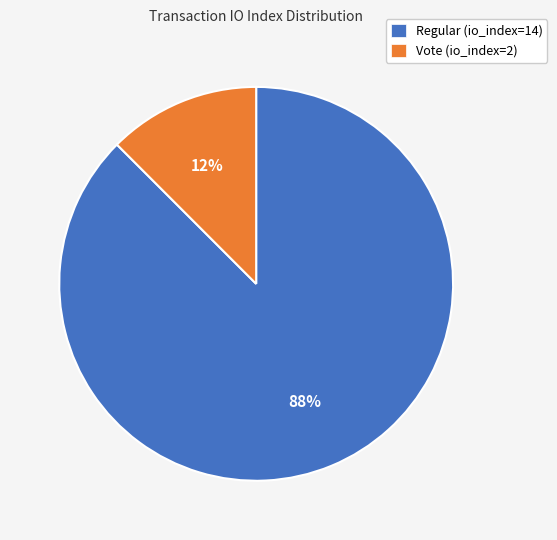

Is Regular (io_index=14) the majority of the pie?

Yes